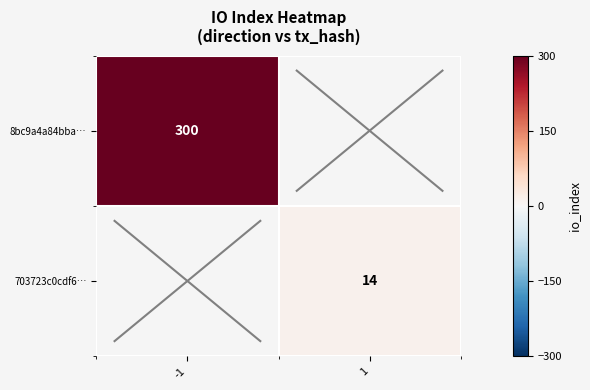

Which has a higher value, 1 or -1?

-1